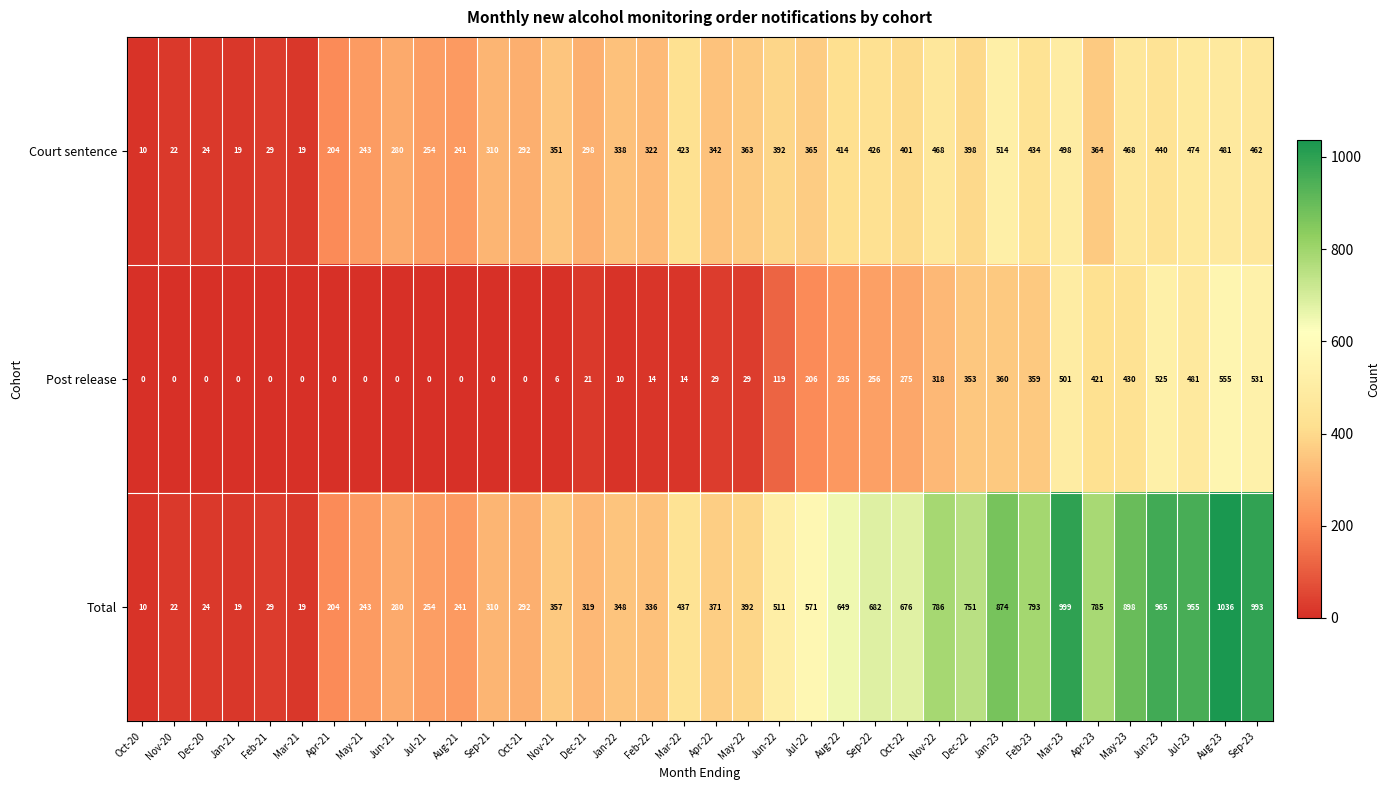

Read the Total value at May-22, to the nearest 50.

400